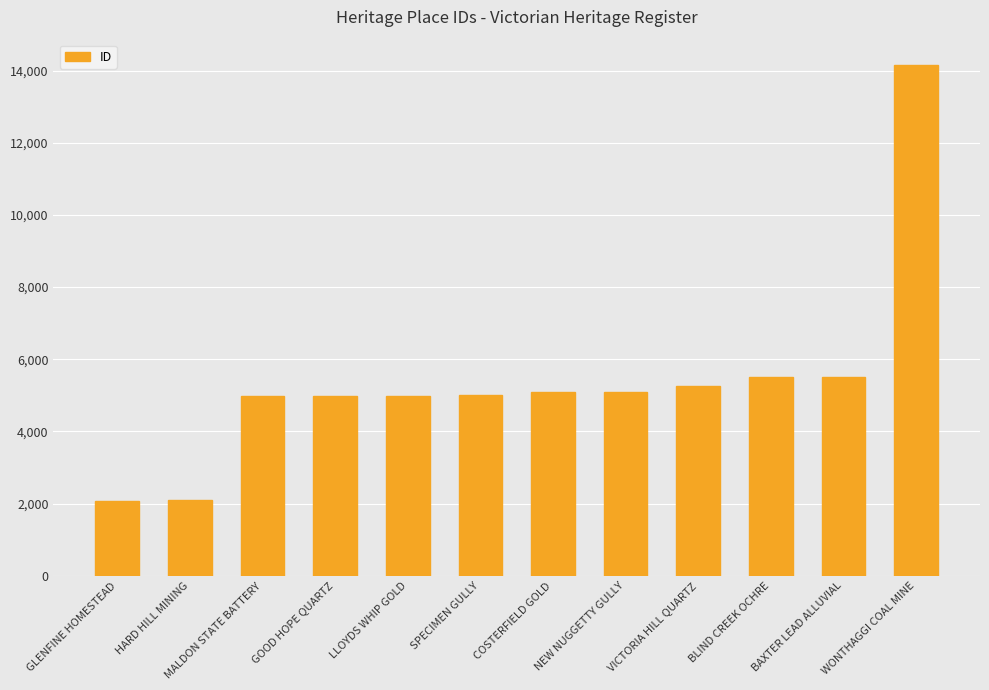

Is it true that the value at VICTORIA HILL QUARTZ is 3253?

False